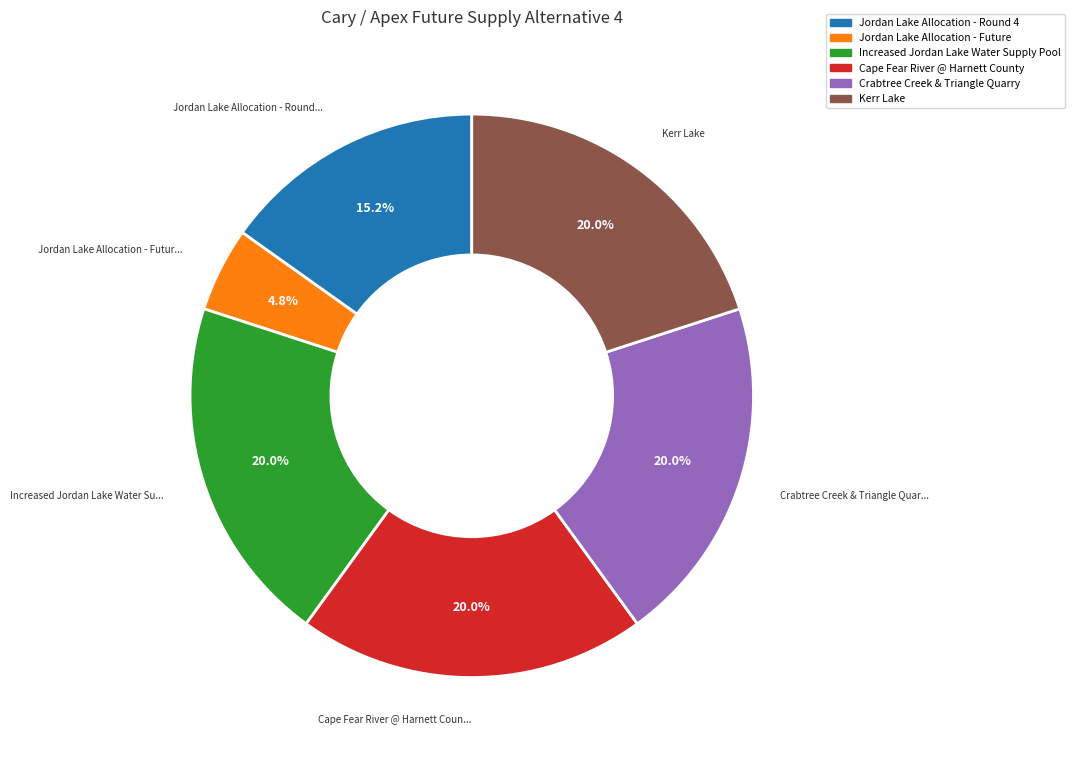

How much of the chart is everything except Increased Jordan Lake Water Supply Pool?

80.0%